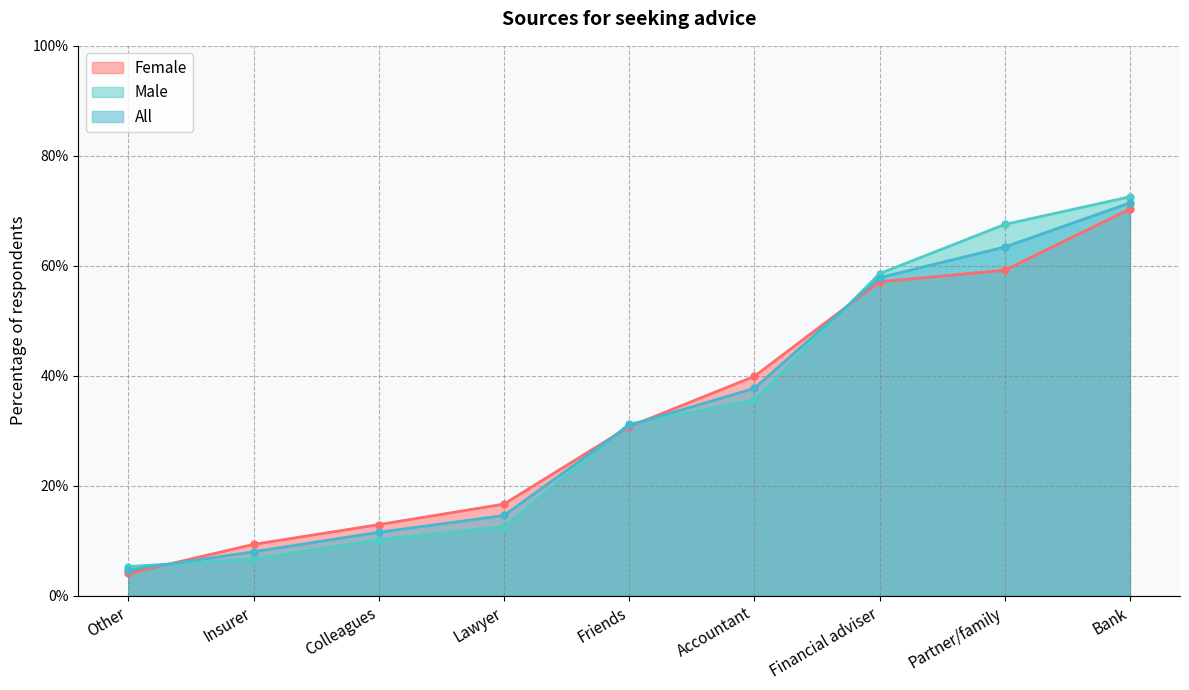

At how many categories does at least one series exceed 0?

9